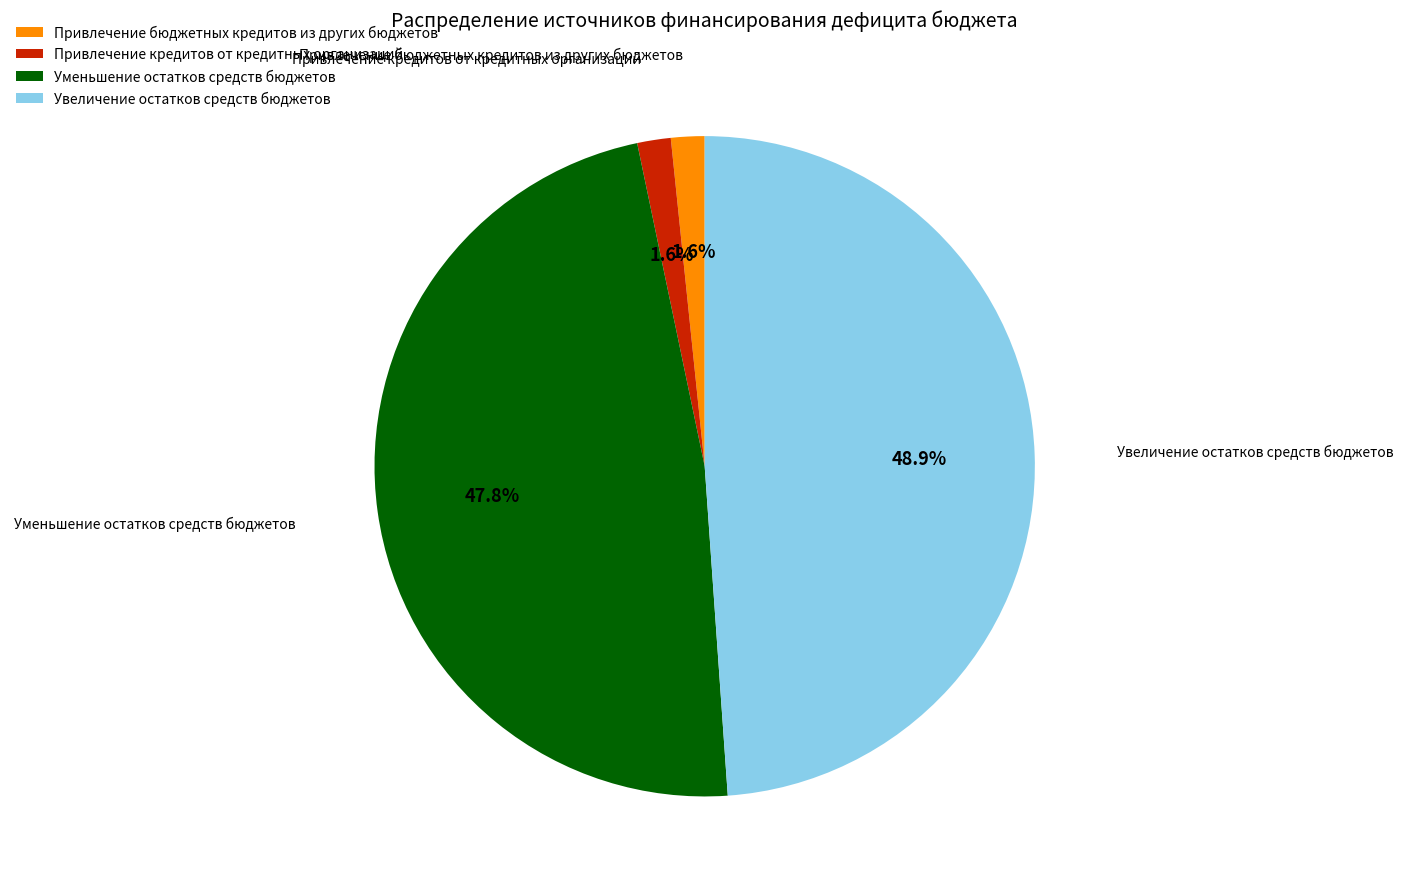

Is there any slice that represents more than half of the pie?

No